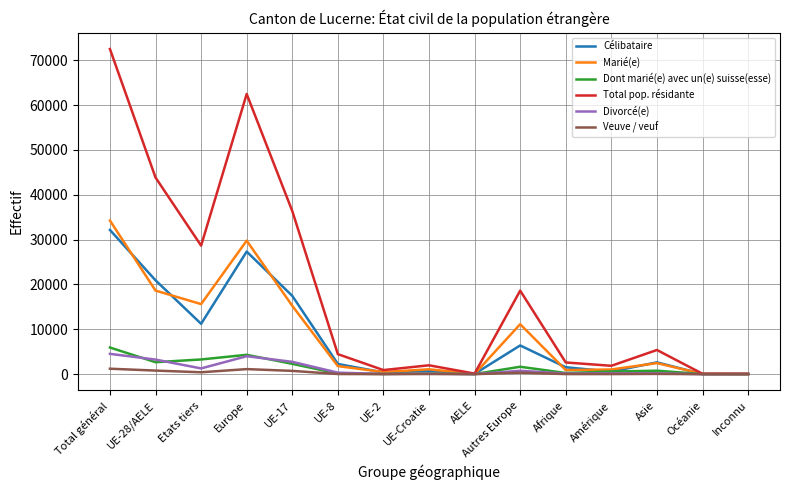

At which category is the sum across all series the highest?

Total général